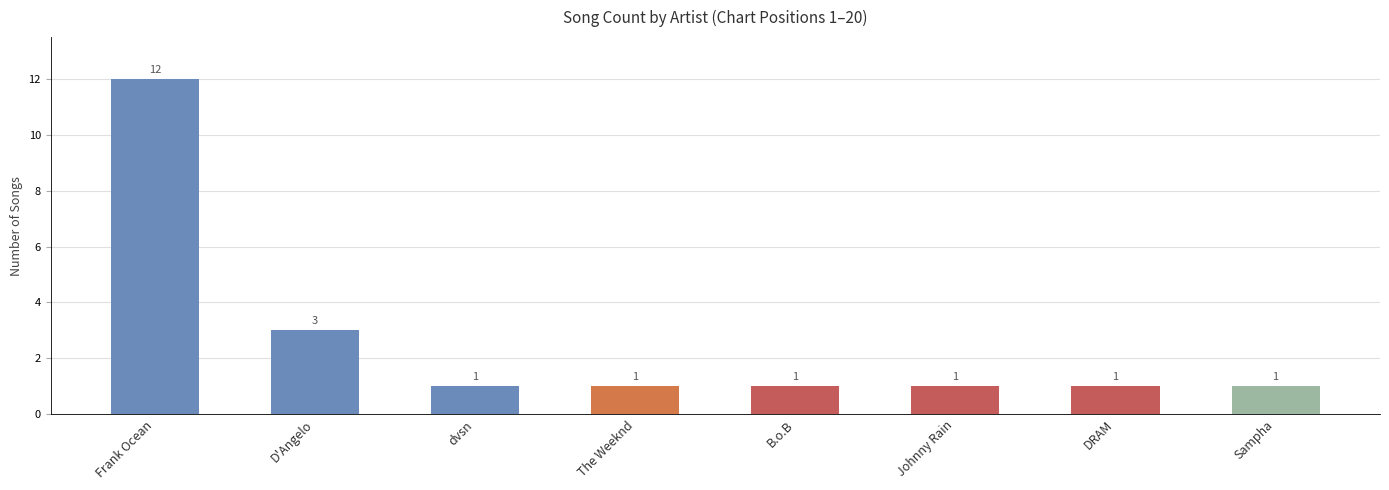

Is it true that the value at dvsn is 1?

True